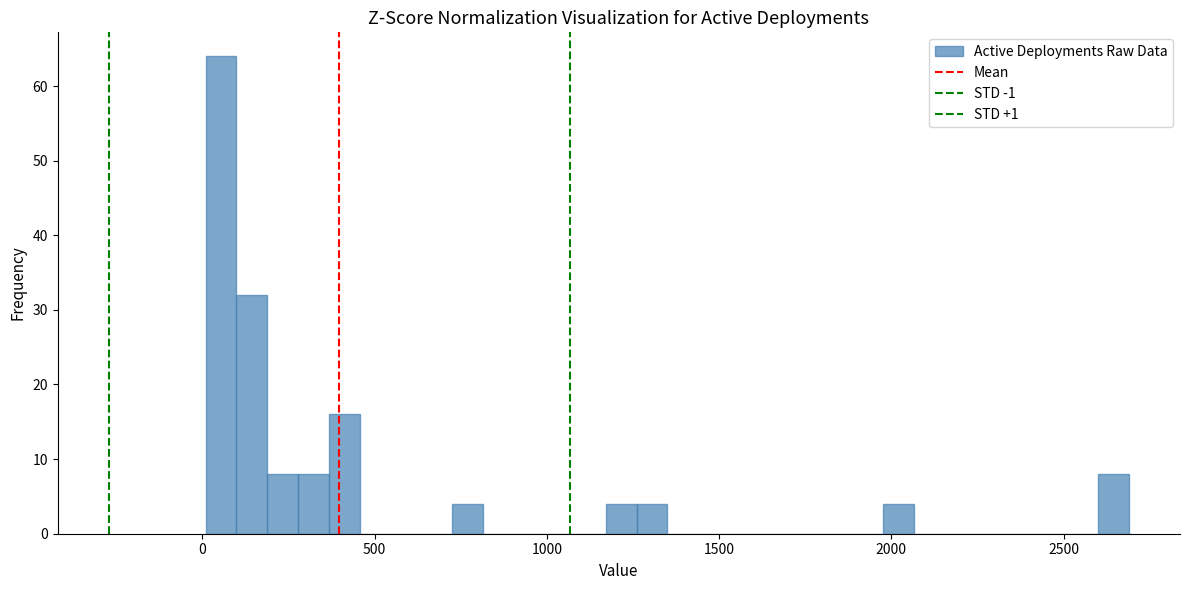

Around what value on the x-axis is the tallest bar? Give the approximate position of its centre, as read against the axis.

50